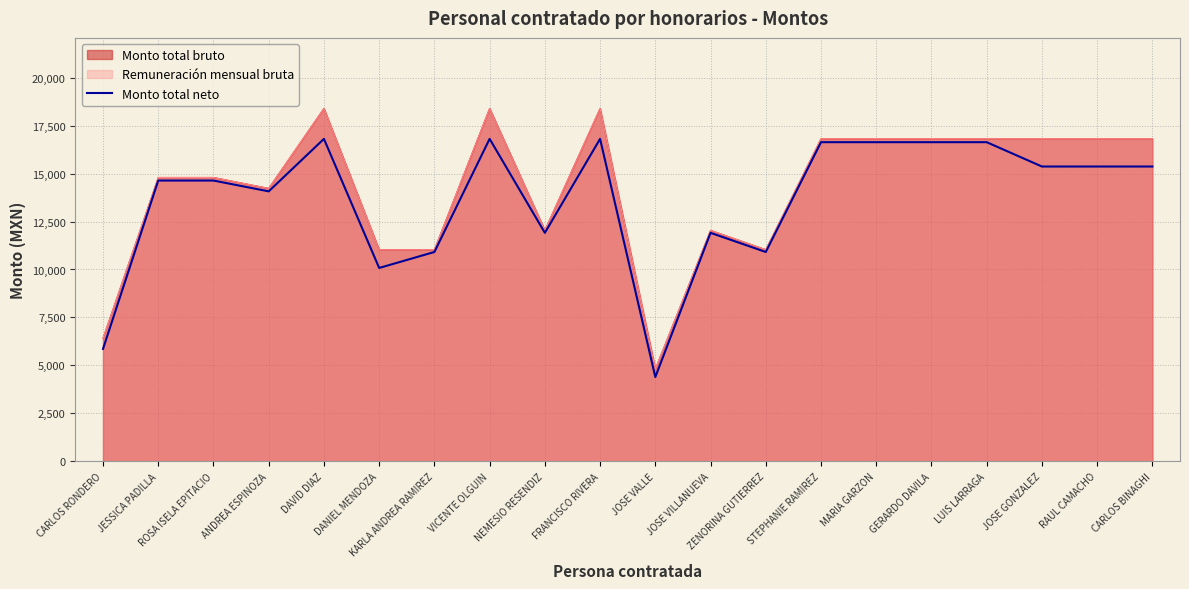

Which category has the highest value across all series?

DAVID DIAZ